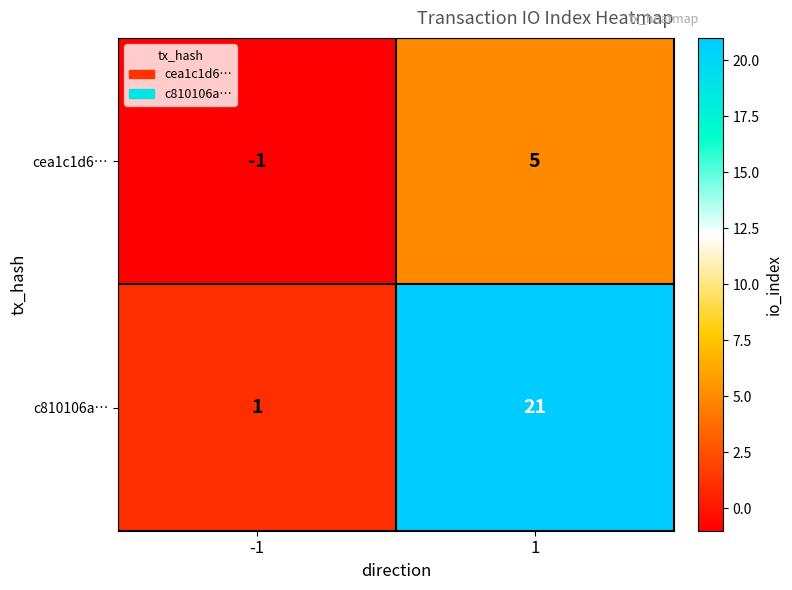

What is the difference between the highest and lowest values at 1?

16